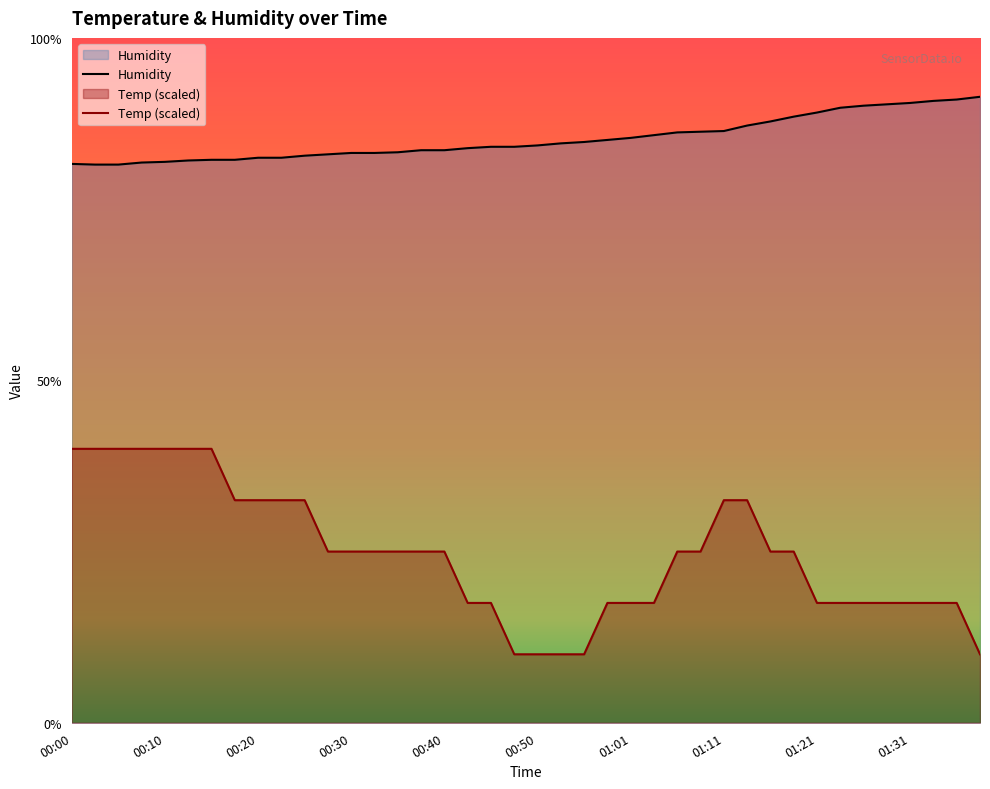

True or false: Temp has a value of 16.2 at 00:47.

False